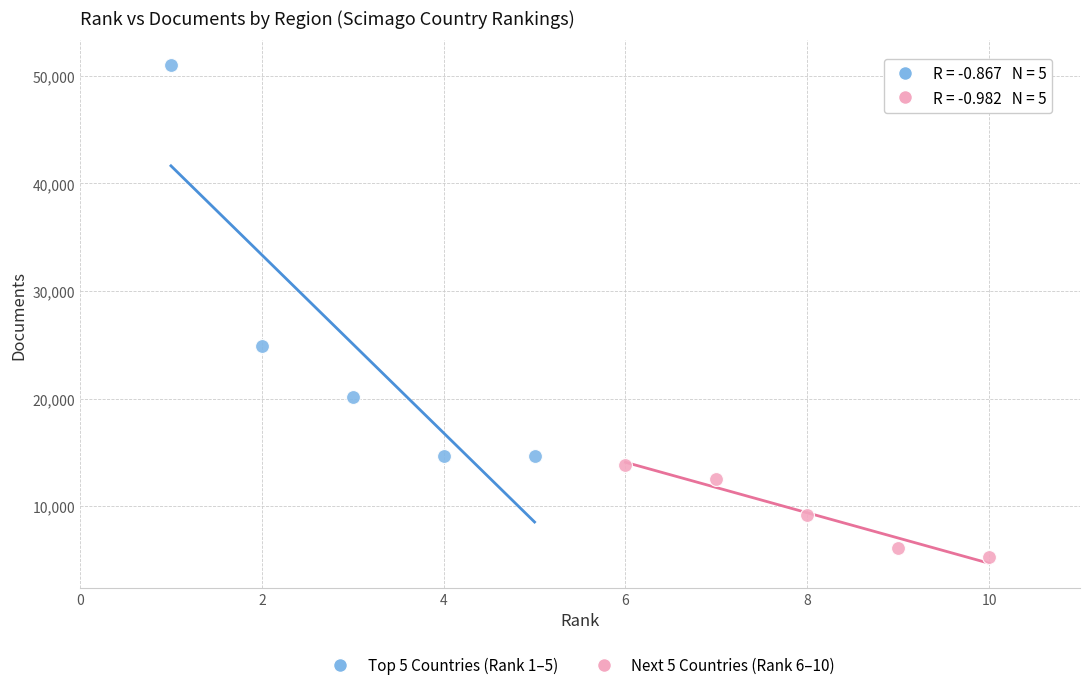

Which series reaches the minimum Y coordinate?

Next 5 Countries (Rank 6–10)